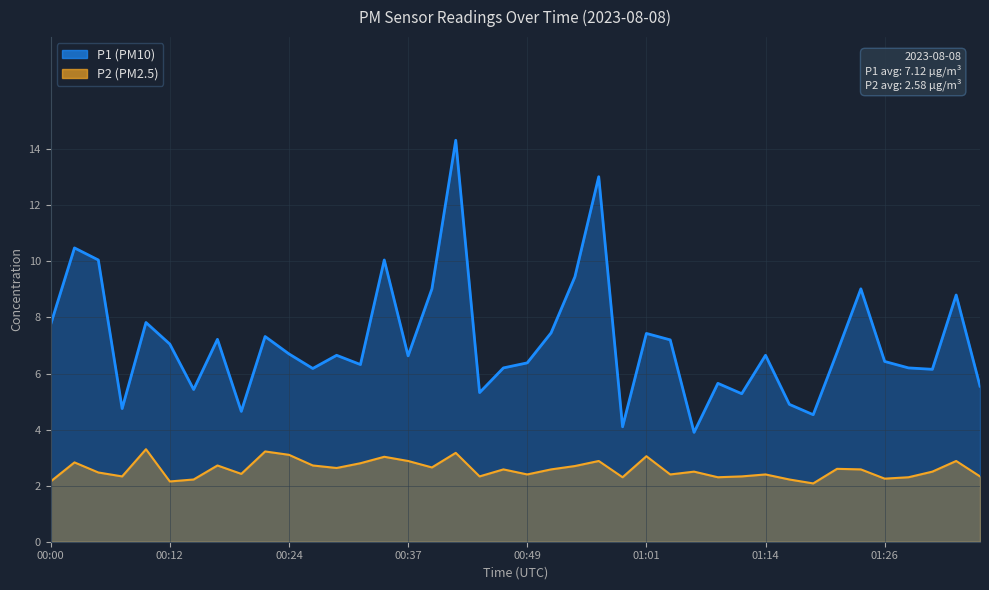

What is the smallest value displayed?

2.1